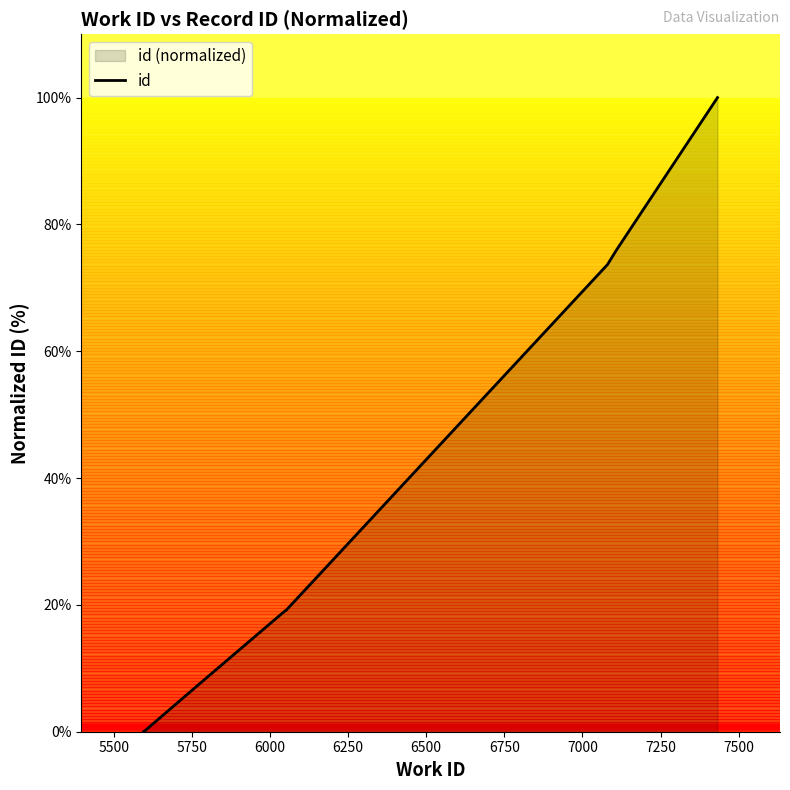

What is the difference between the maximum and minimum values?

100.0